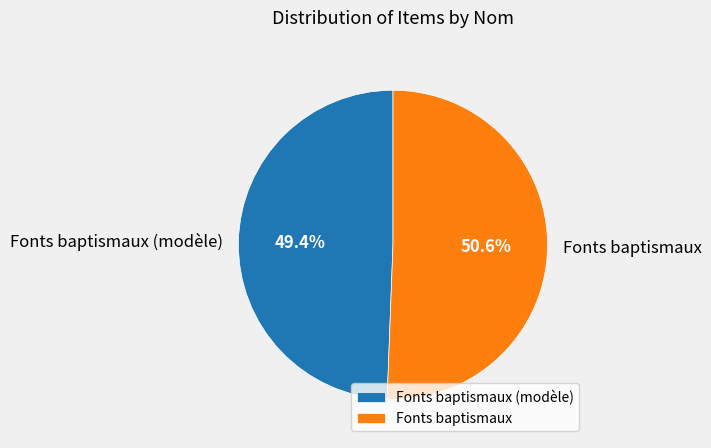

Does any single category account for the majority?

Yes